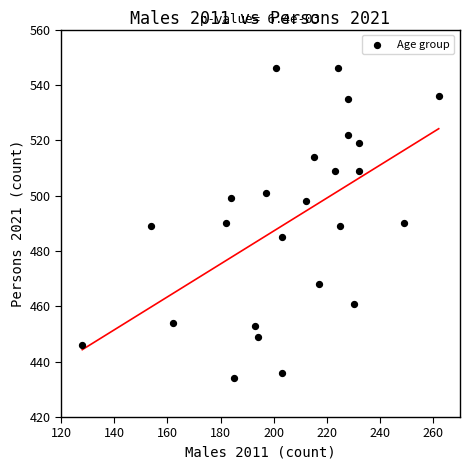

What is the range of X values (max minus min)?

134